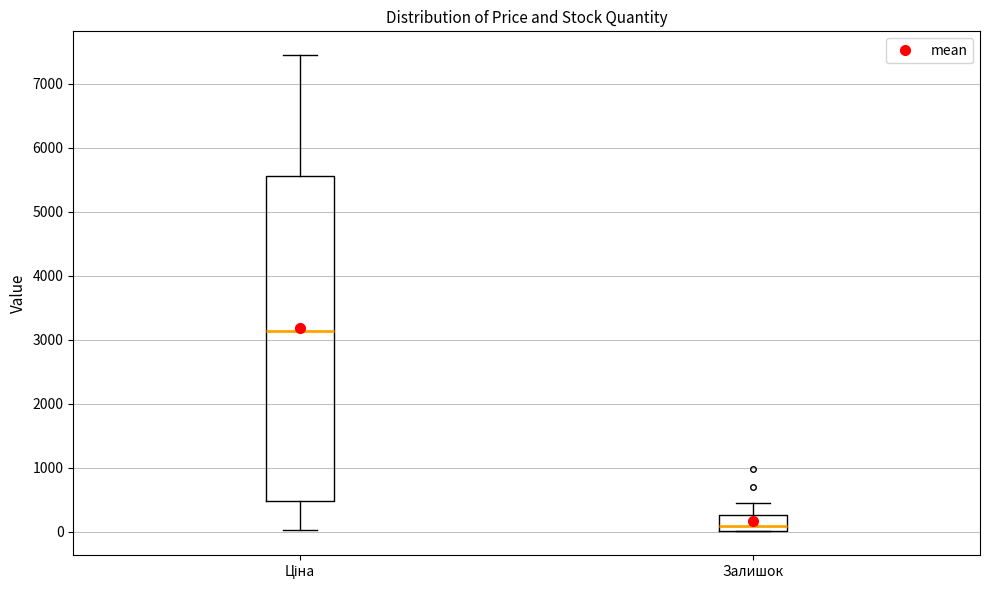

Reading left to right, transcribe this box plot: for each box, give where its median line is, the range the box spans, and where its two whiskers end, as read against the y-axis. The values are not printed on the chart, so give them approximately, as read against the axis.

Ціна: median 3100, box 500 to 5600, whiskers 0 to 7400
Залишок: median 100, box 0 to 300, whiskers 0 to 500